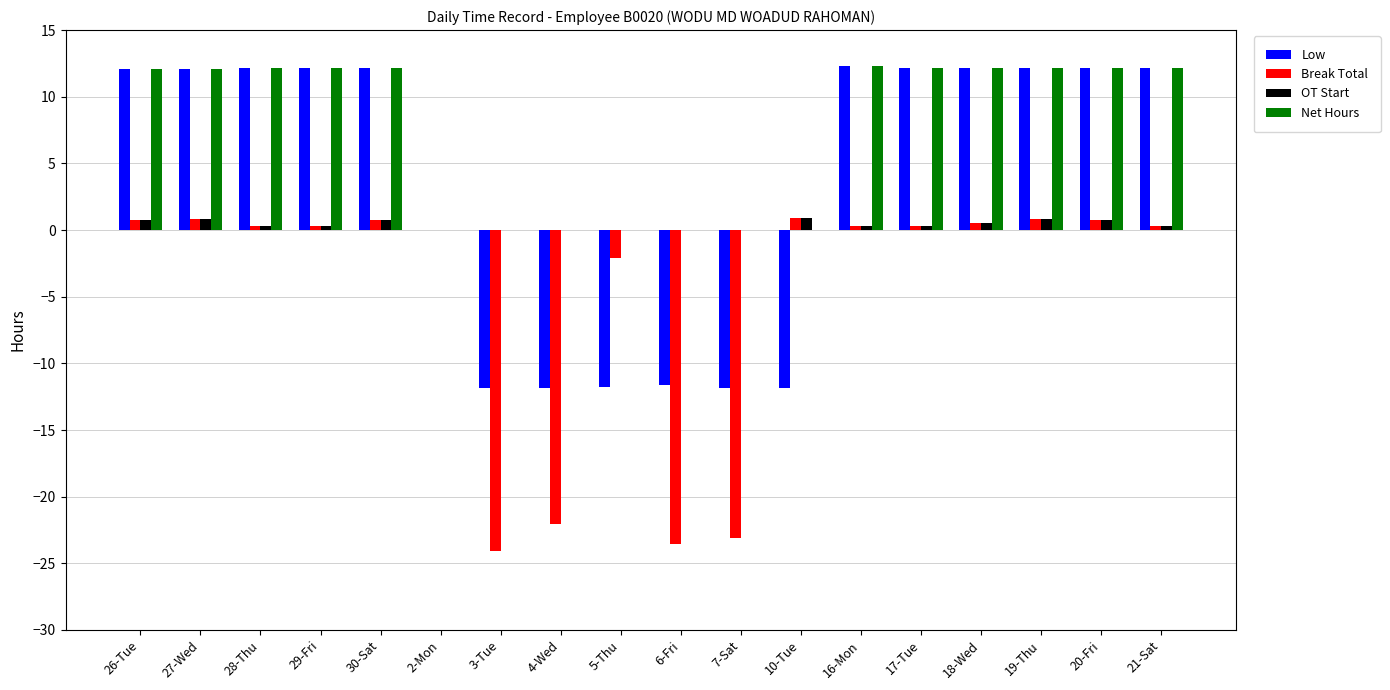

What is the maximum value shown in the chart?

12.3